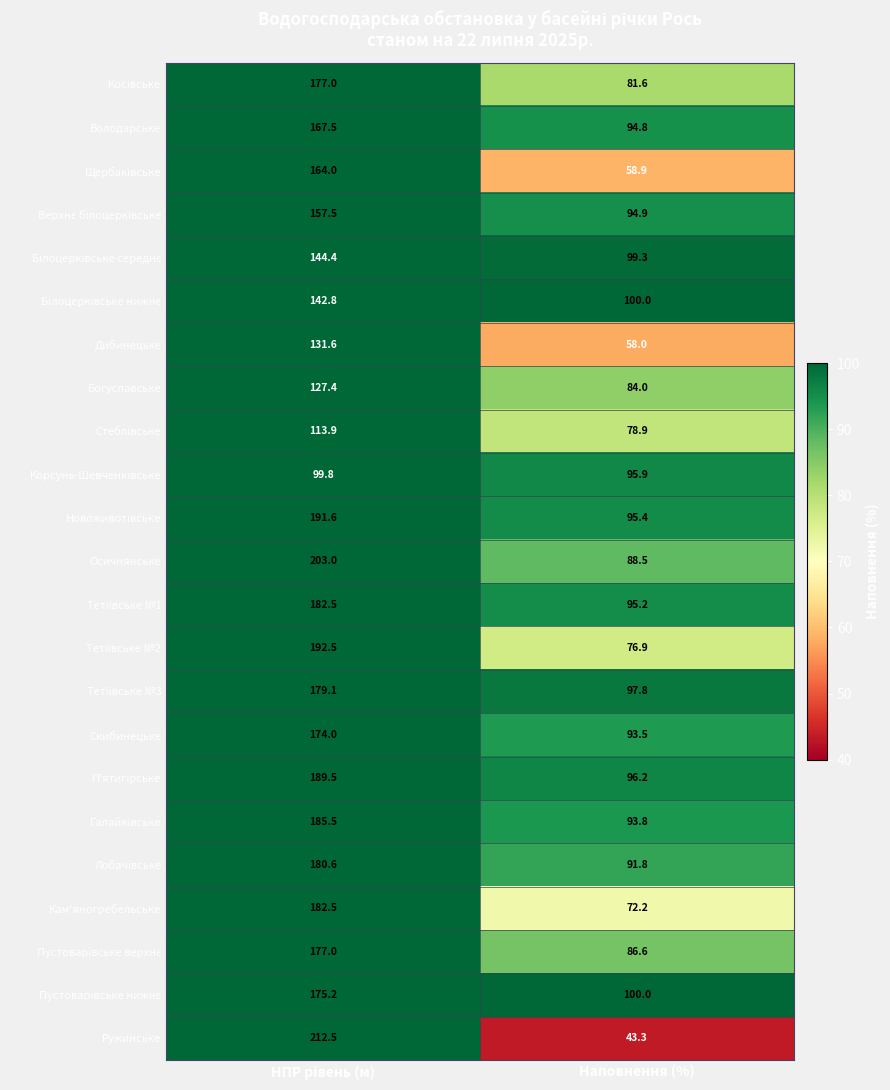

How many distinct data groups are displayed?

23